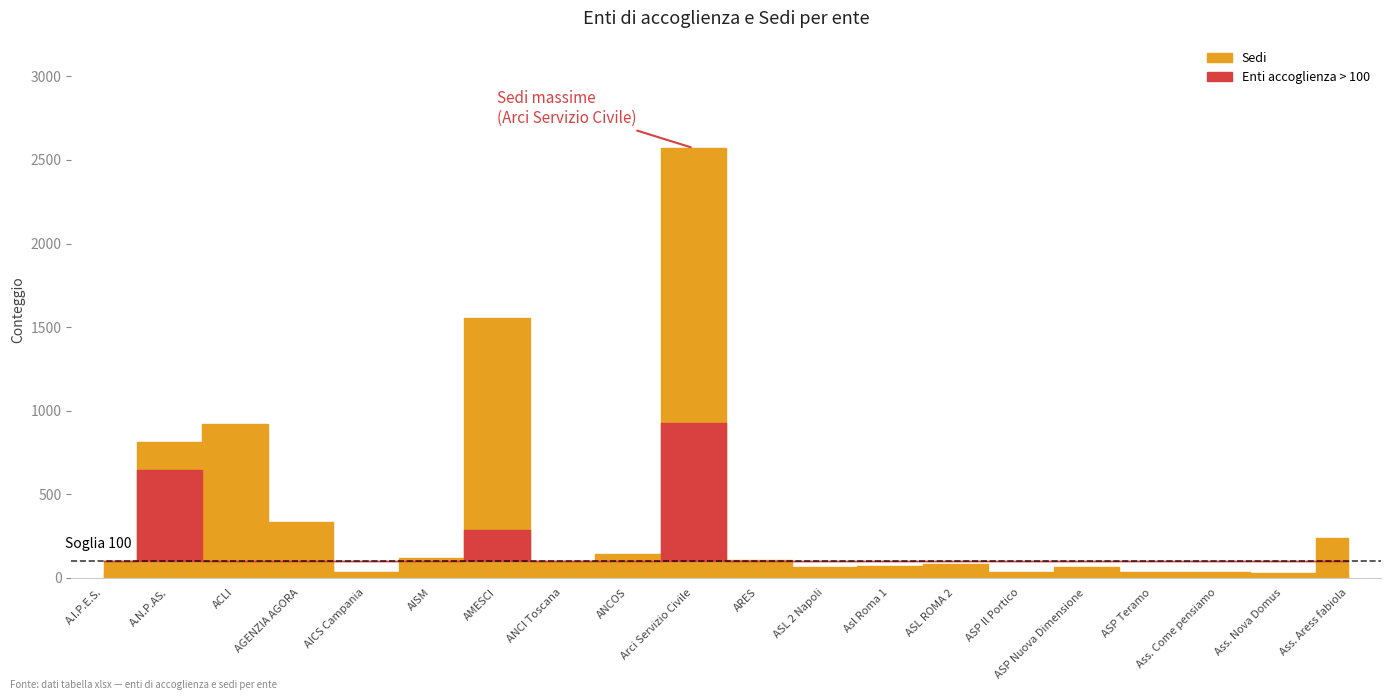

True or false: enti di accoglienza has a value of 34 at Ass. Aress fabiola.

False